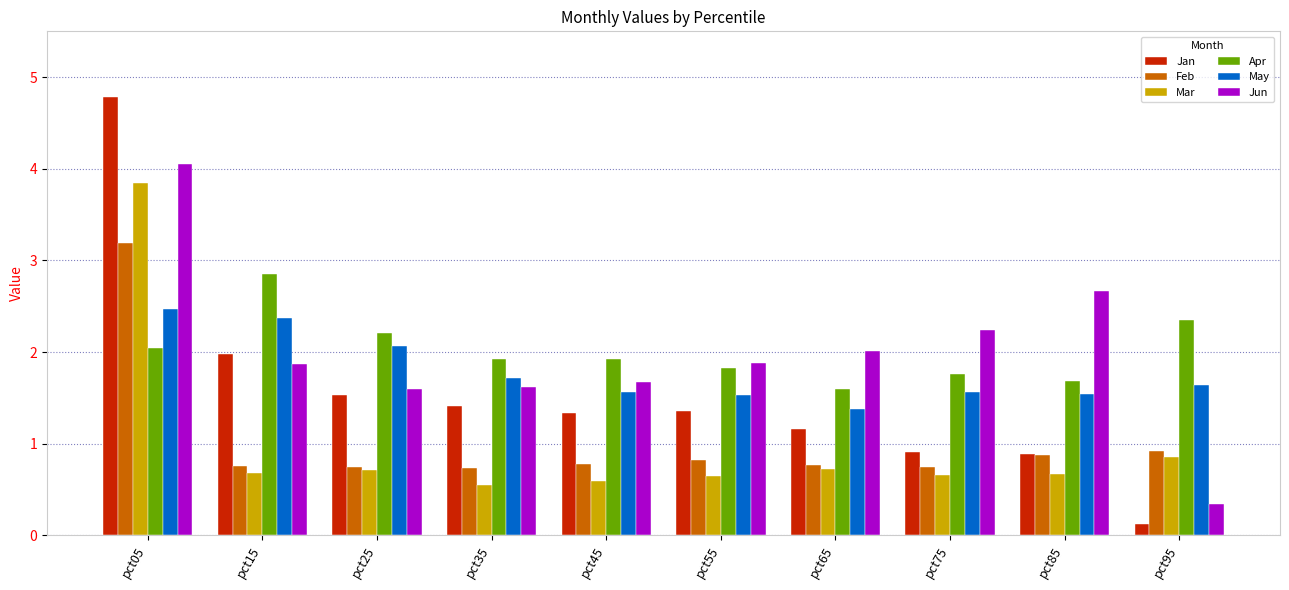

Count the number of data series in this chart.

6